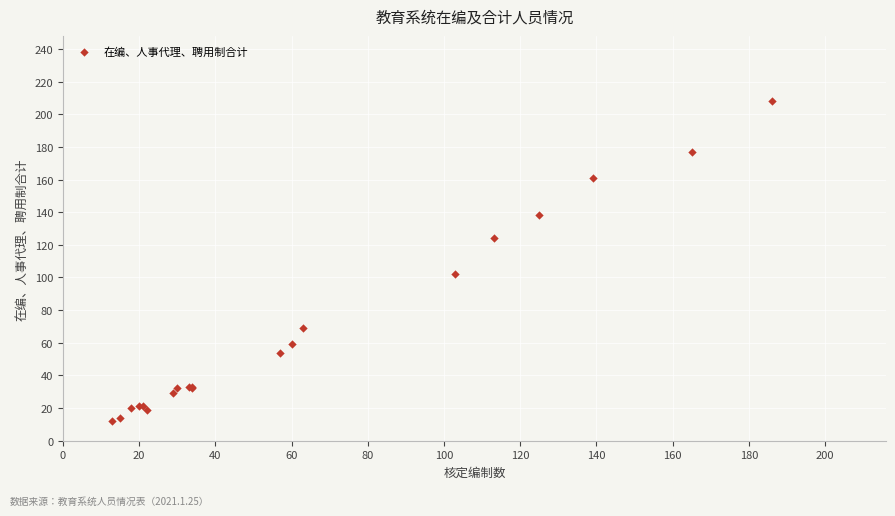

What Y value in the scatter plot is closest to 110?

102